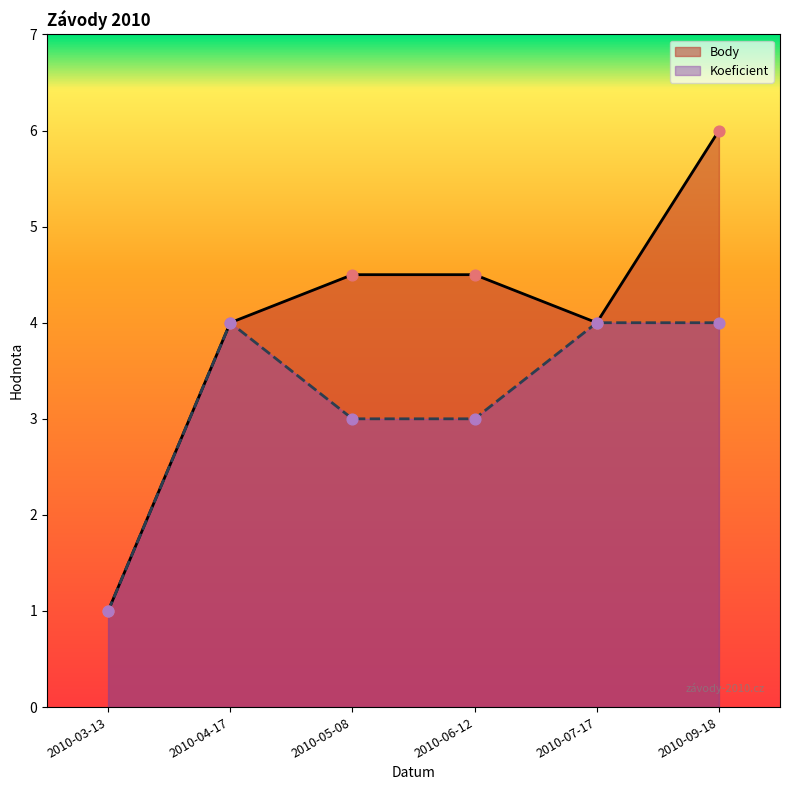

At which category is the sum across all series the highest?

2010-09-18